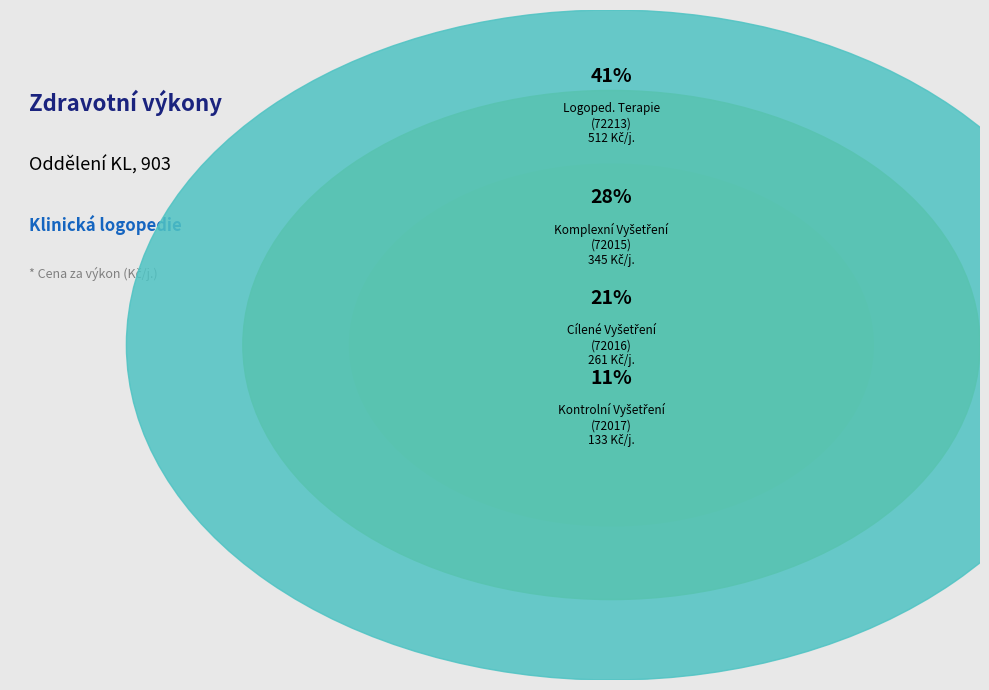

Is there any slice that represents more than half of the pie?

No